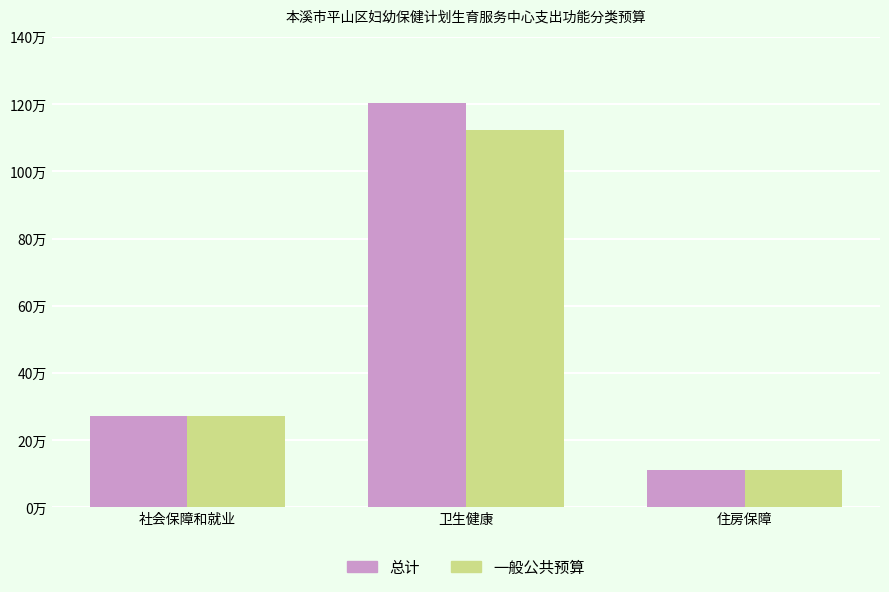

The value of 一般公共预算 at 卫生健康 is 112.2. True or false?

True